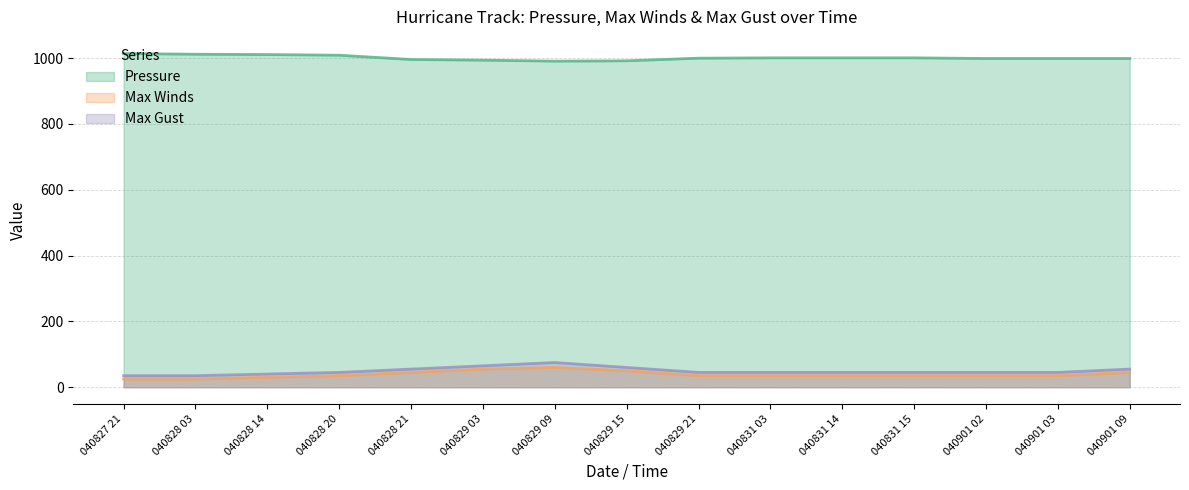

Is it true that Max Gust (line) equals 45 at 040831 15?

True